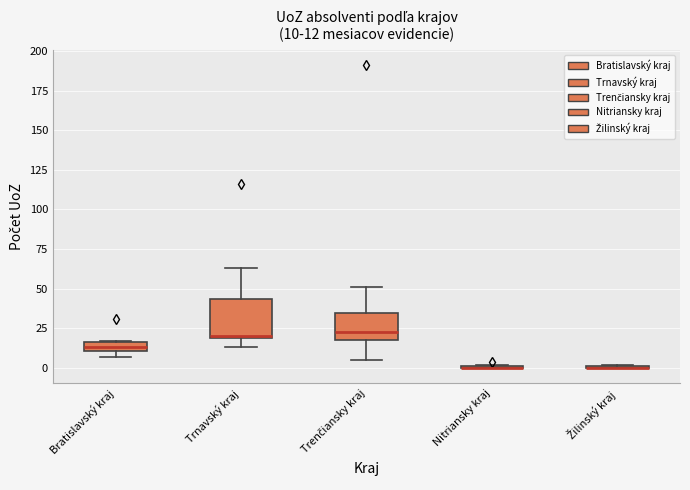

Comparing the boxes themselves (not the whiskers), which one is the tallest?

Trnavský kraj